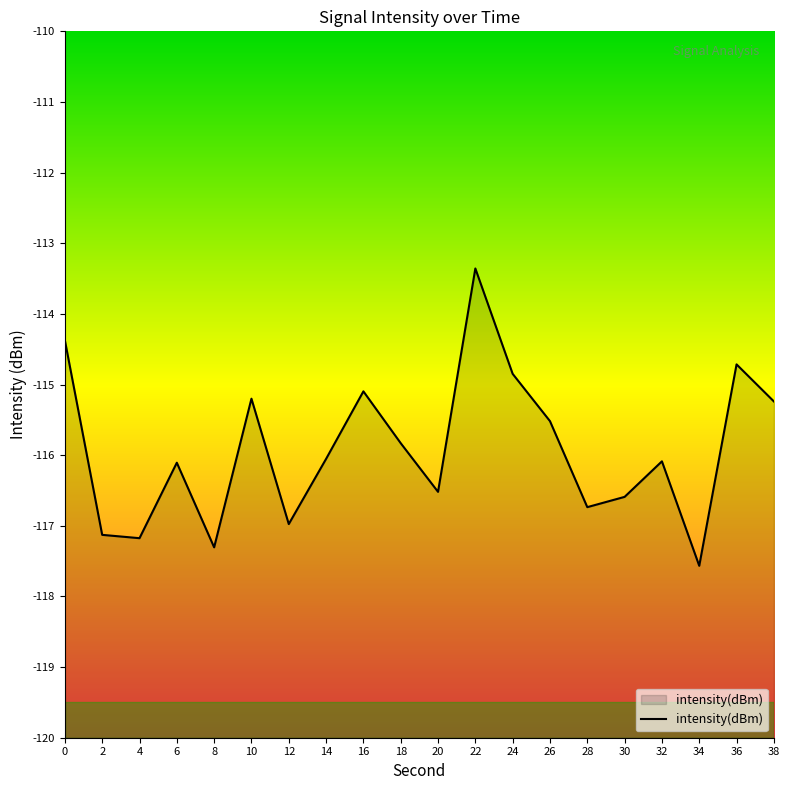

How many series are shown in this chart?

1